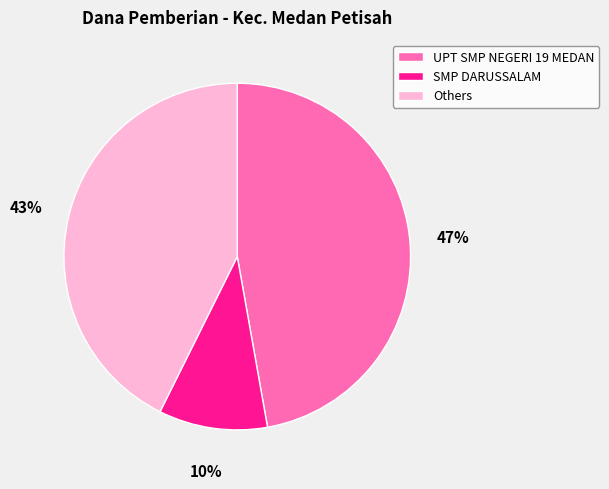

Is there any slice that represents more than half of the pie?

No